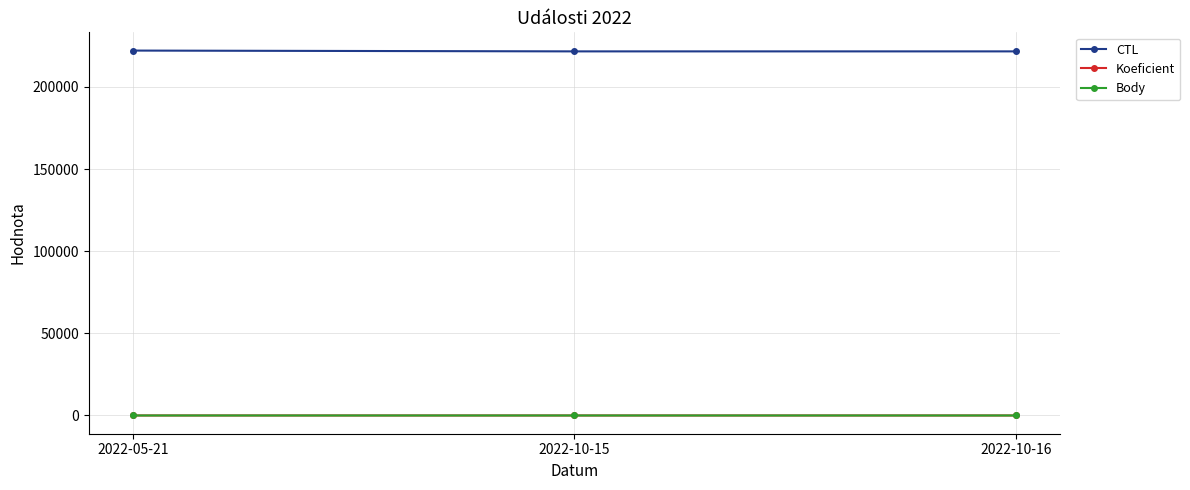

Is the value of CTL at 2022-05-21 greater than the value of Body at 2022-05-21?

Yes